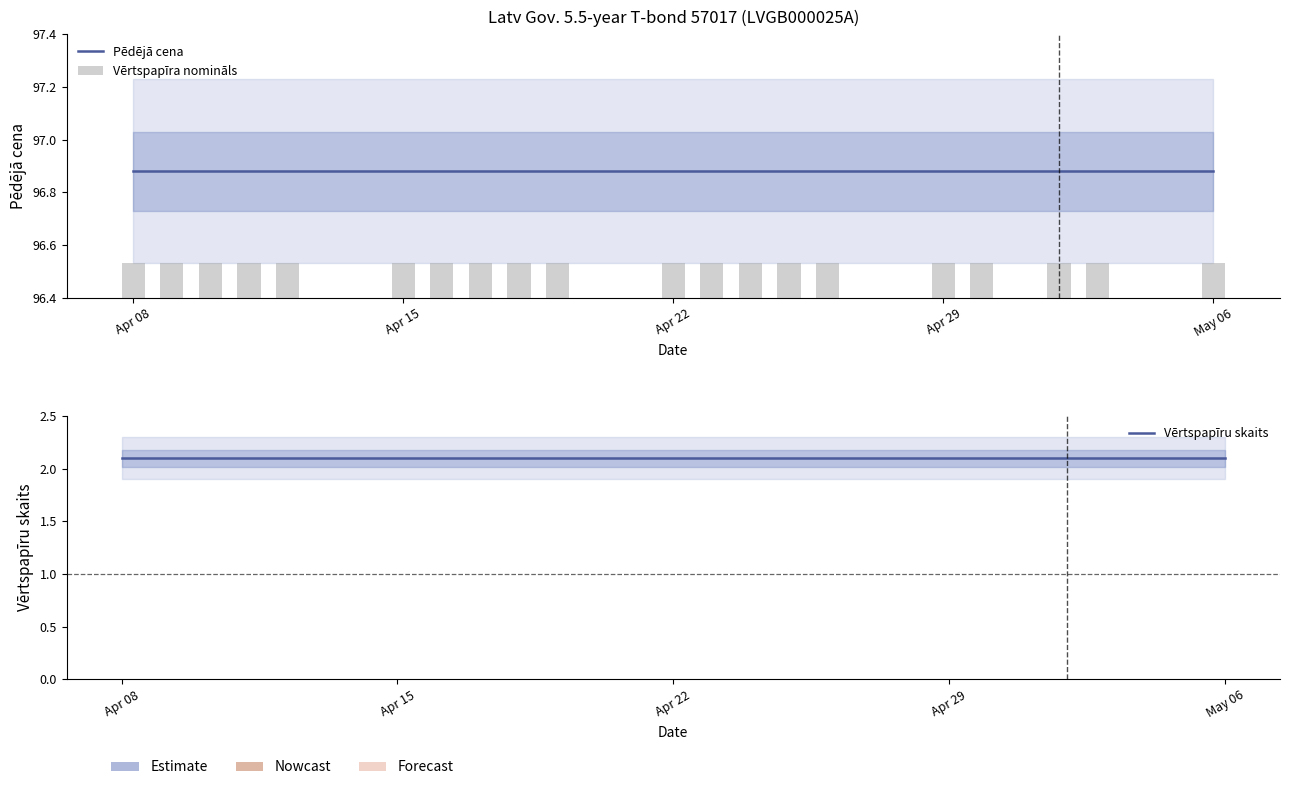

How many groups of bars are there?

20